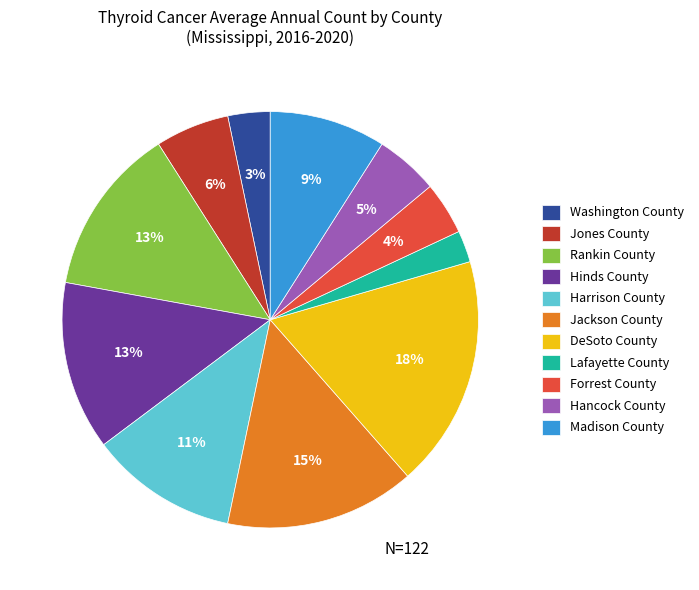

True or false: Forrest County accounts for 4% of the total.

True